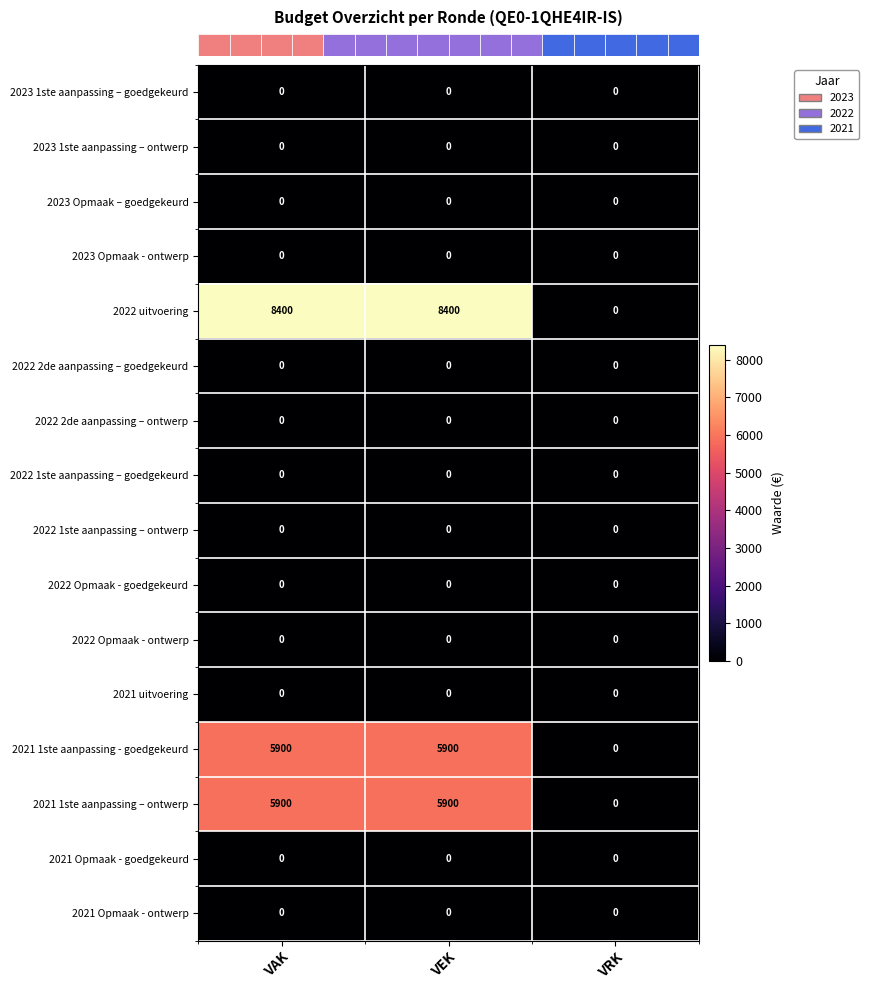

What is the maximum value for 2021 1ste aanpassing – ontwerp?

5900